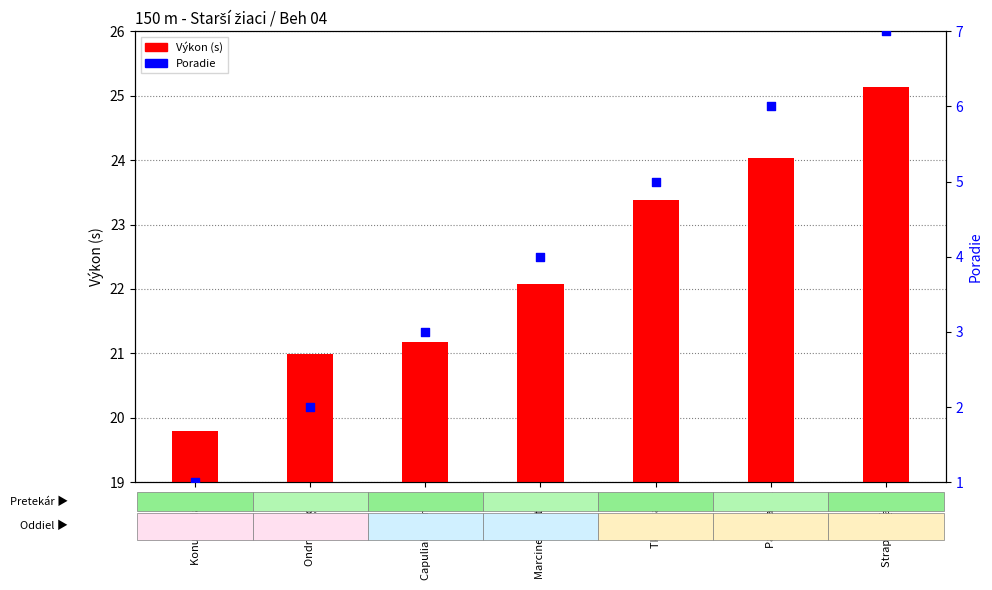

Which series reaches the minimum Y coordinate?

Poradie